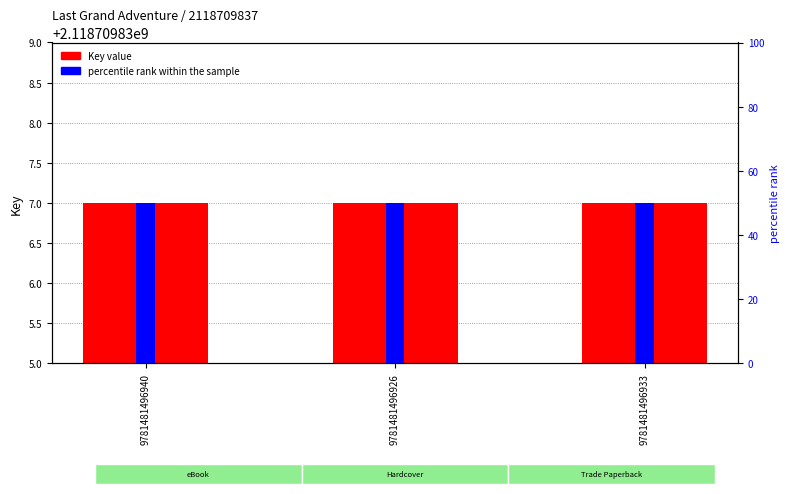

At how many categories does at least one series exceed 474877293?

3